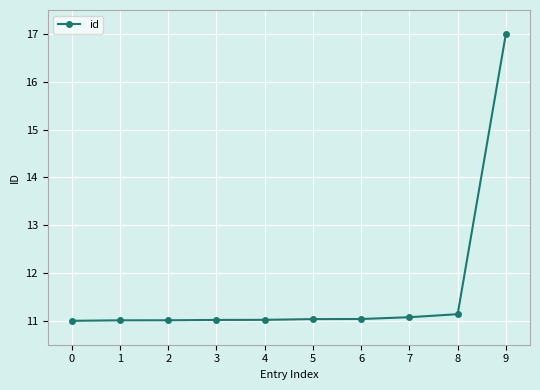

What is the value of the 2nd point from the left?

11.0